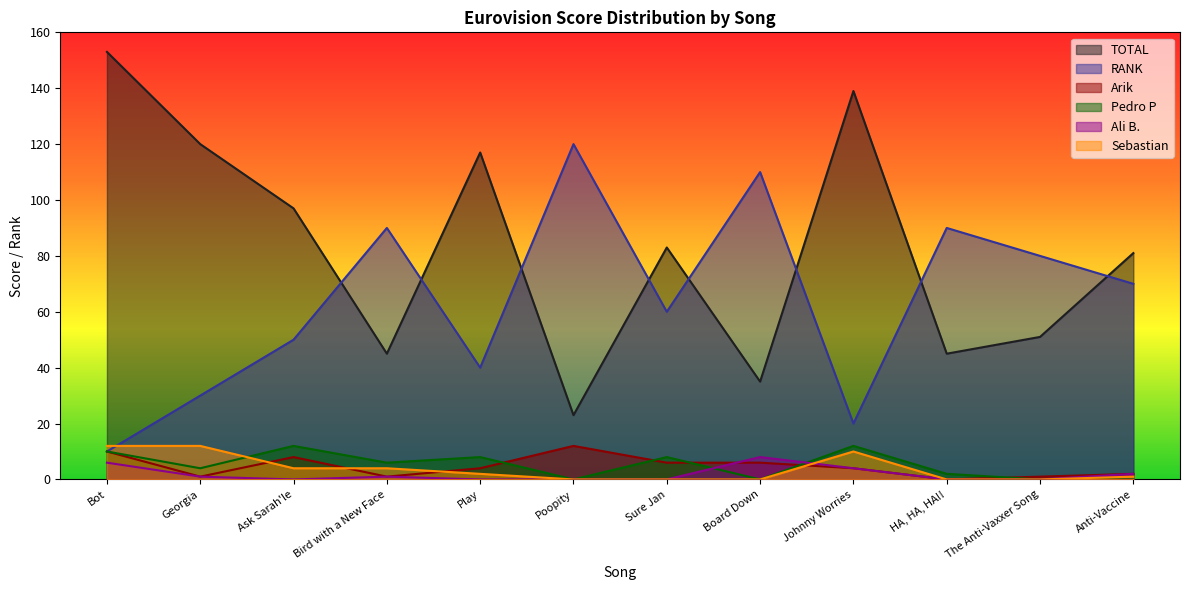

At which label does Pedro P reach its peak?

Ask Sarah'le